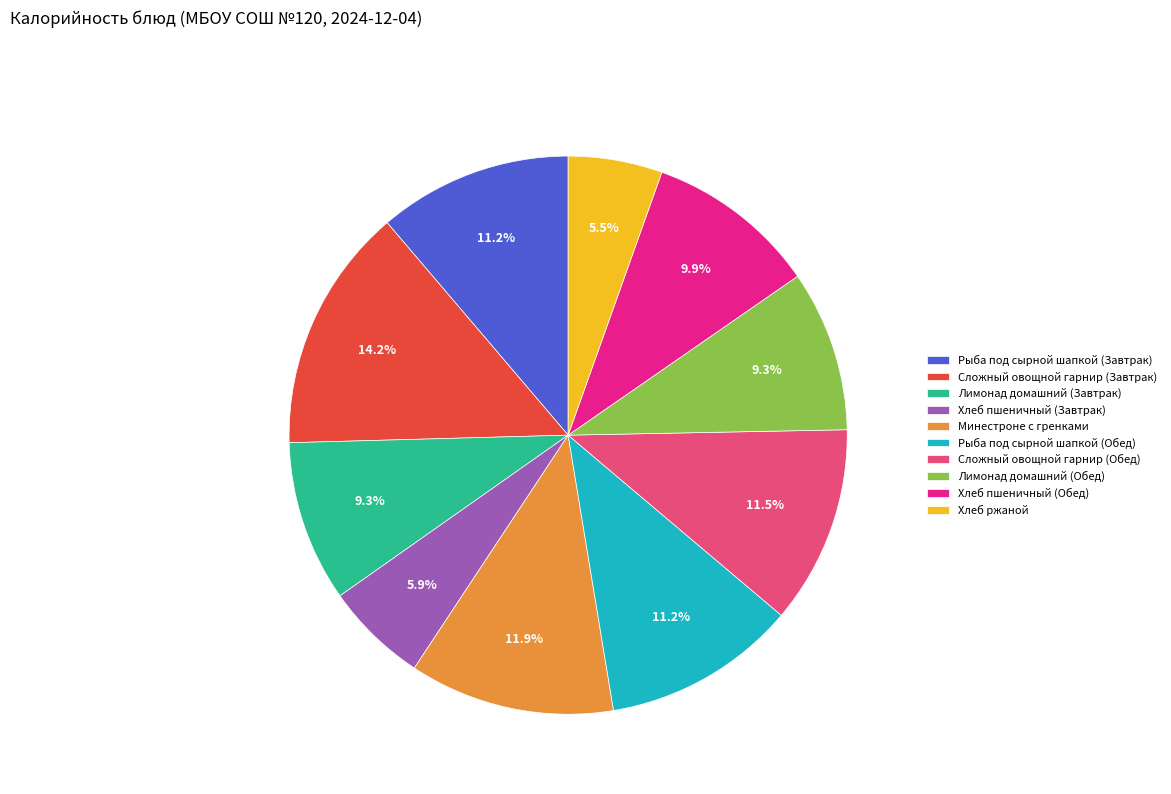

Does Лимонад домашний (Обед) represent more than half of the total?

No